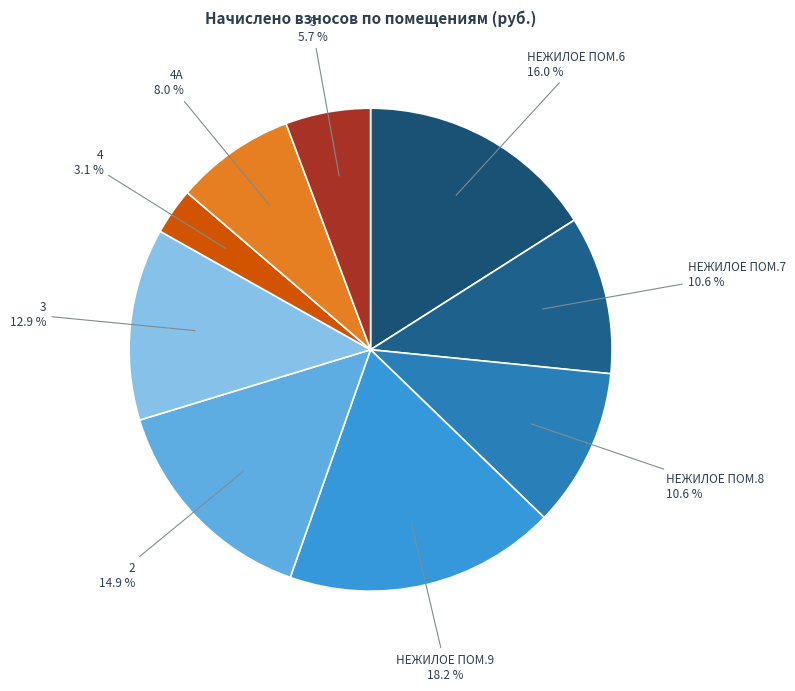

To the nearest percent, what portion does 5 represent?

6%